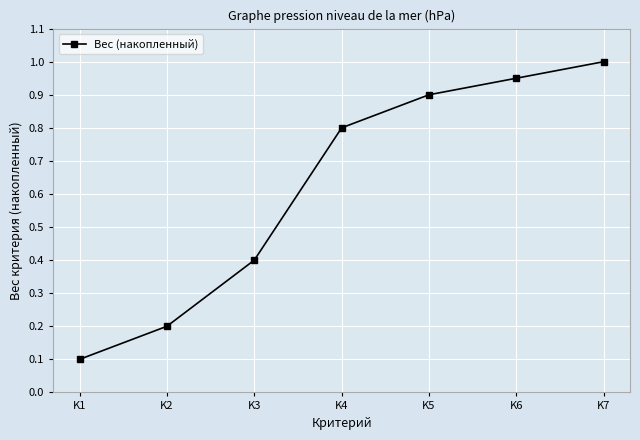

Does the chart display data point markers on the line(s)?

Yes